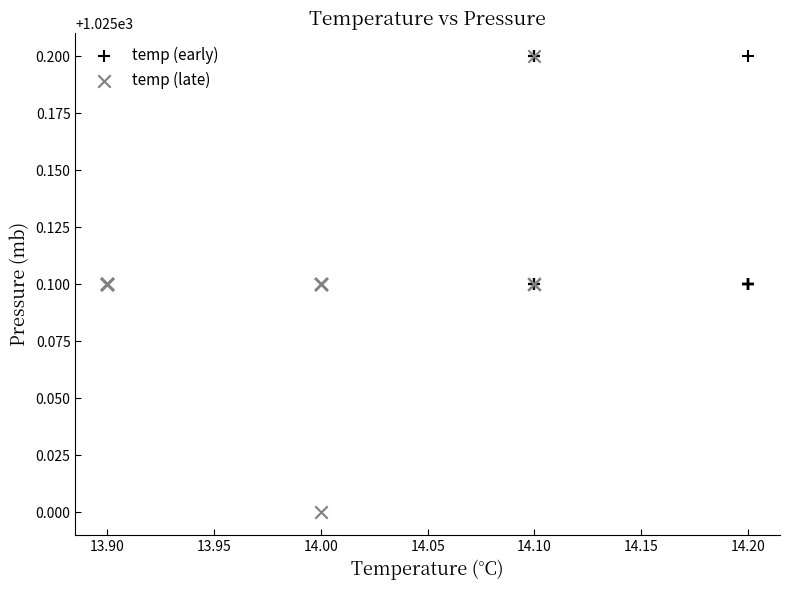

Which series has the largest Y range (max minus min)?

temp (late)